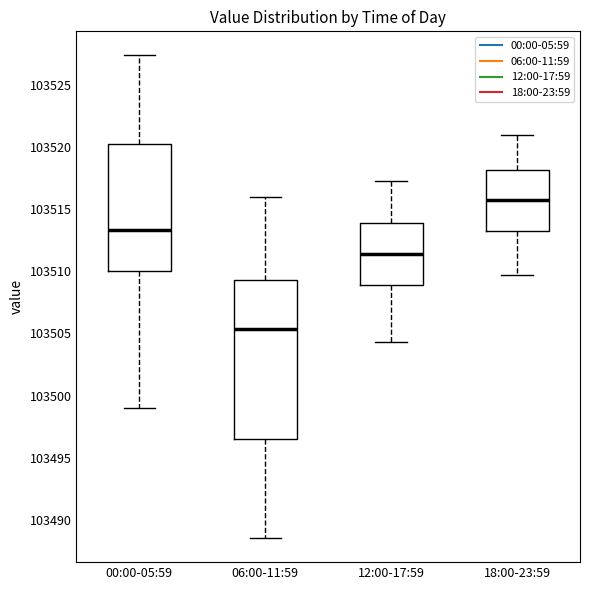

Comparing the boxes themselves (not the whiskers), which one is the tallest?

06:00-11:59